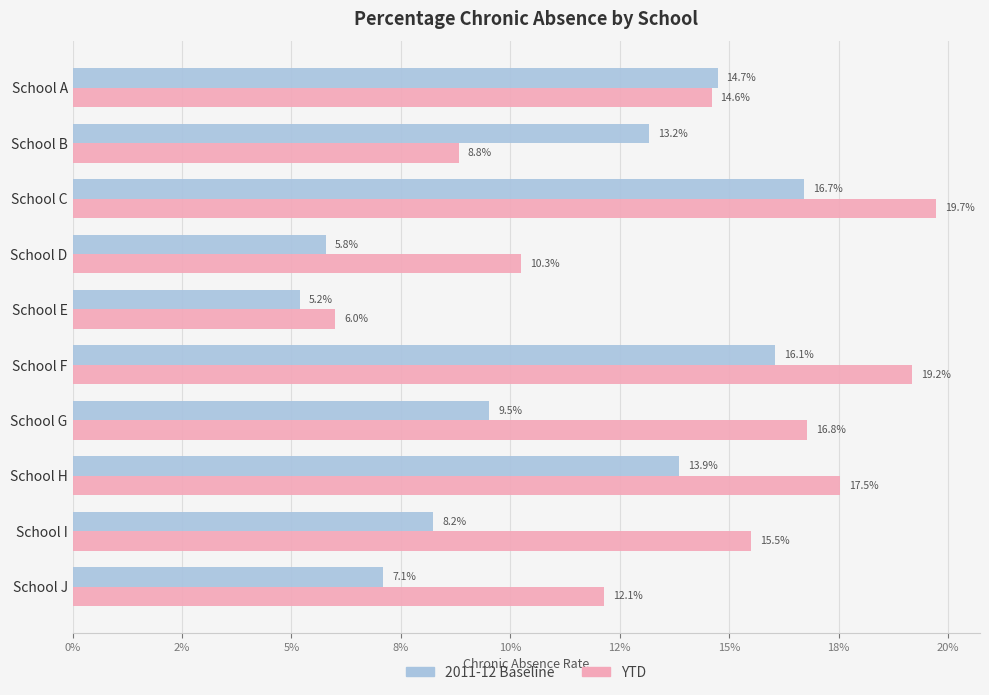

What are all the series names shown in the legend?

2011-12 Baseline, YTD